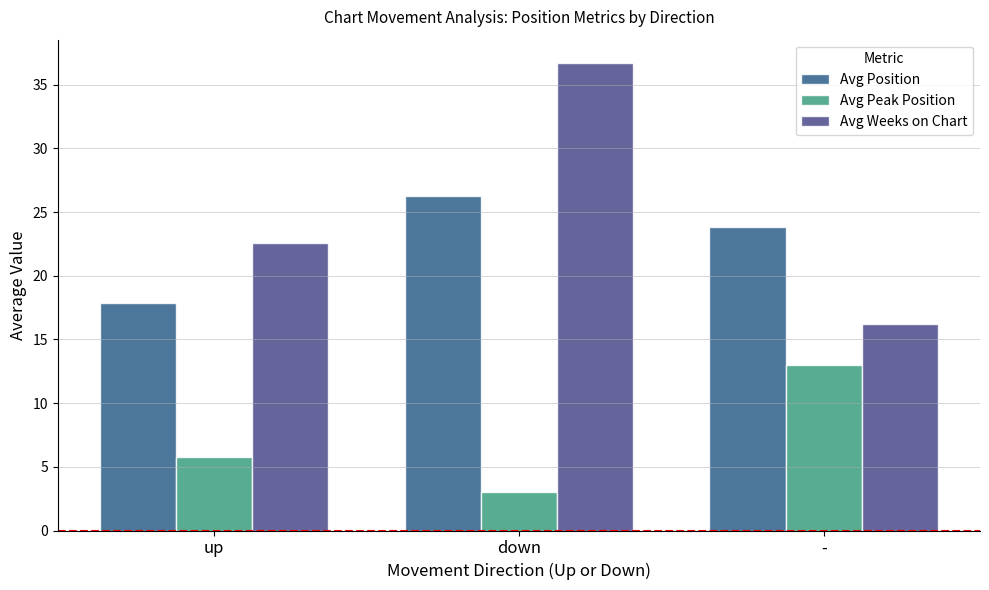

Between up and down, which is larger?

down